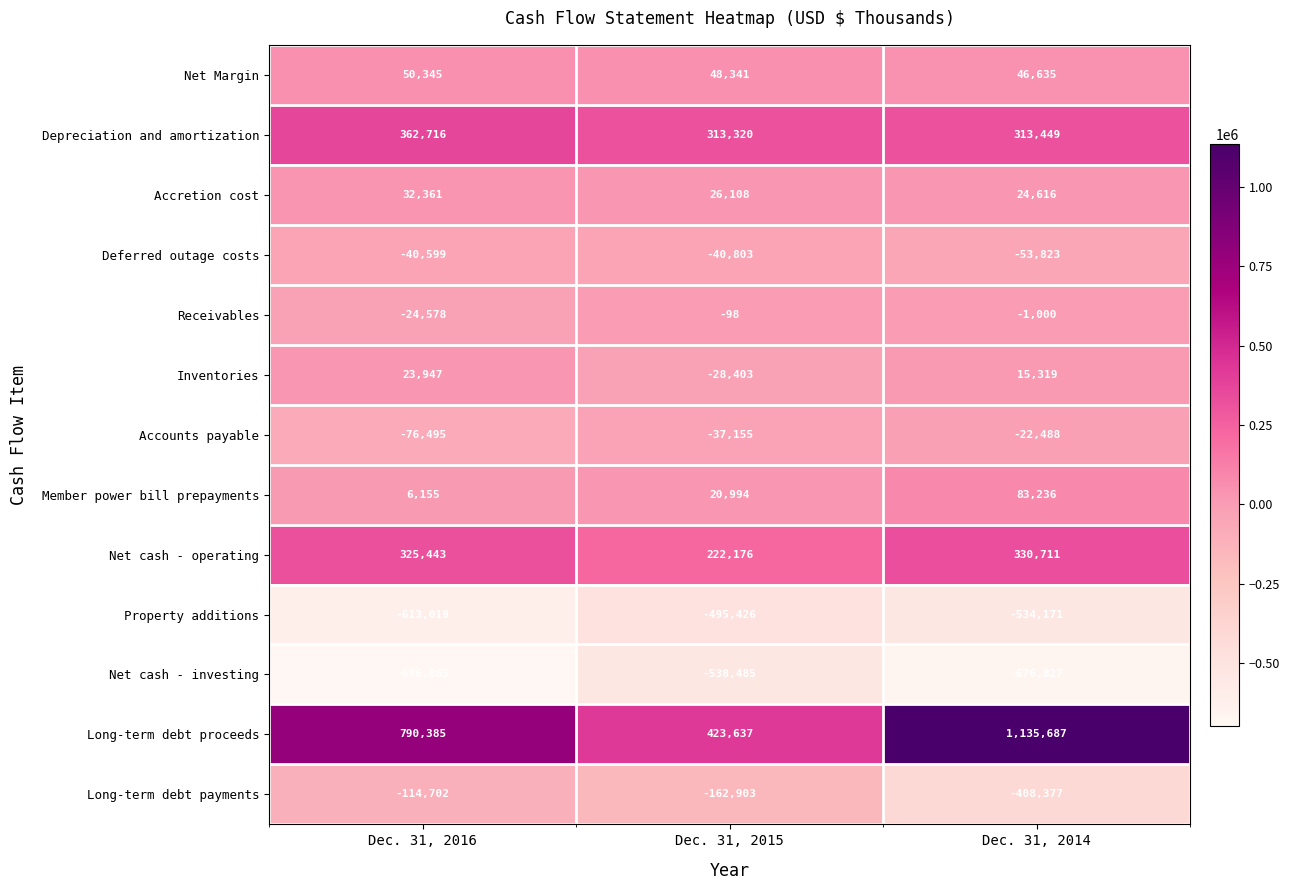

Which series has the largest total across all categories?

Long-term debt proceeds